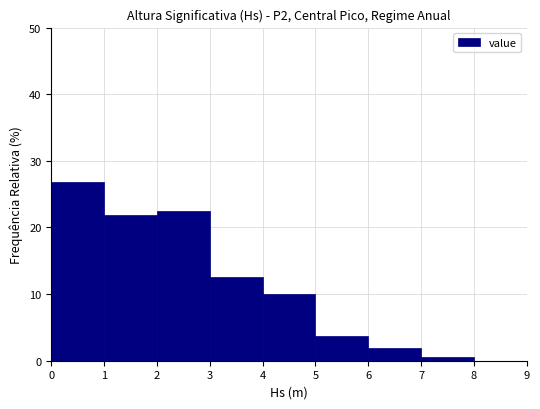

Over which range of the x-axis is the bar tallest?

0 to 1